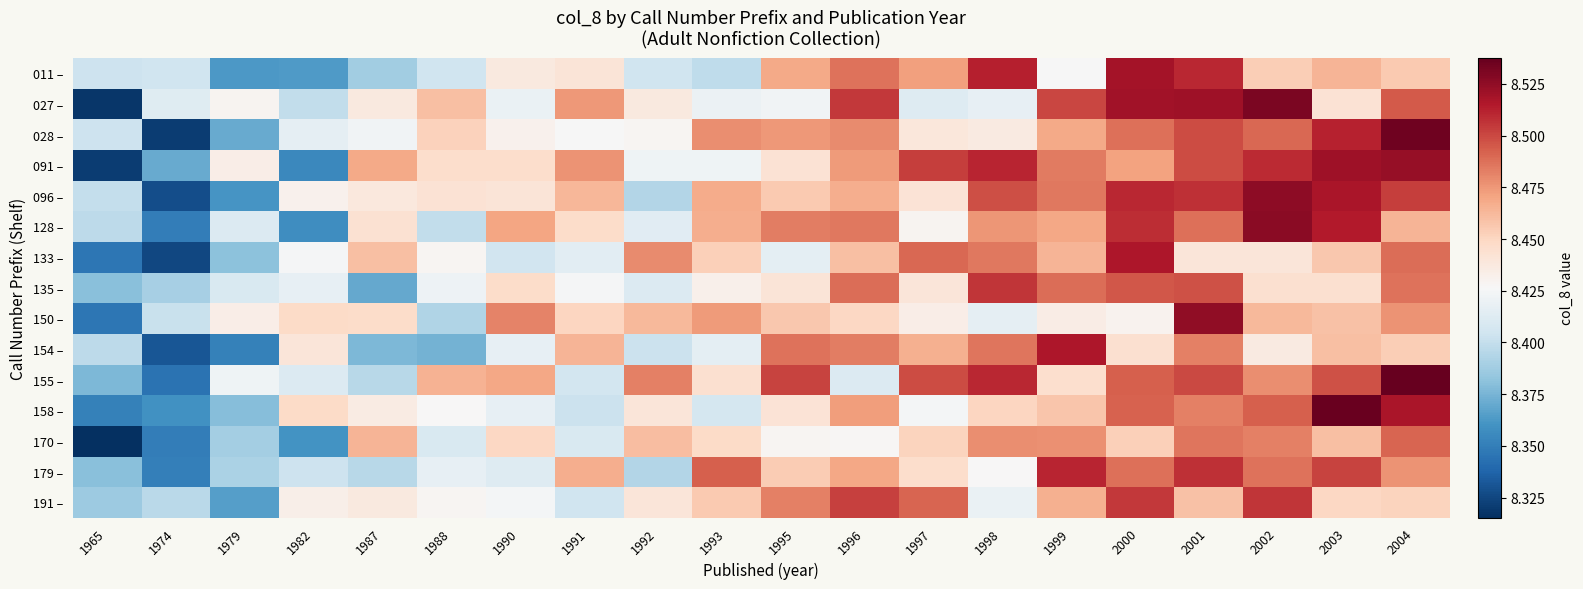

Which has a higher value, 1979 or 1990?

1990